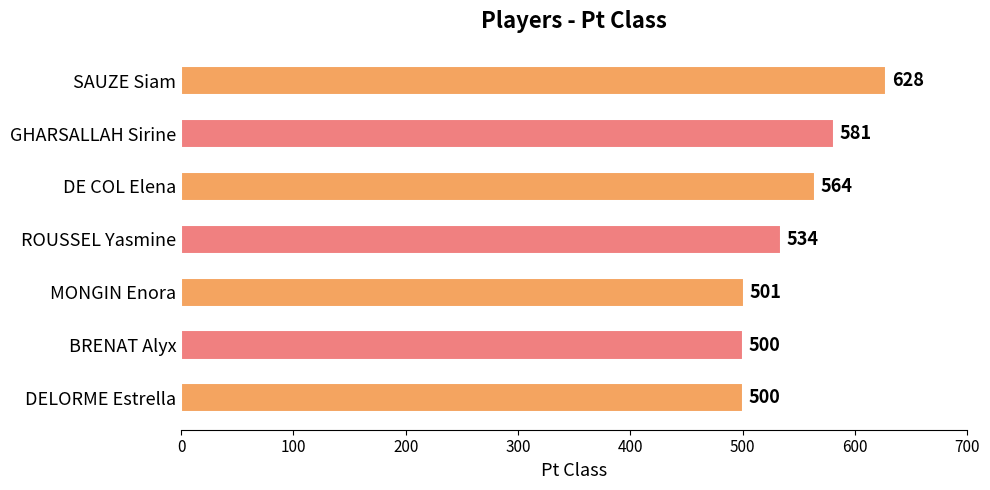

What is the difference between the maximum and minimum values?

128